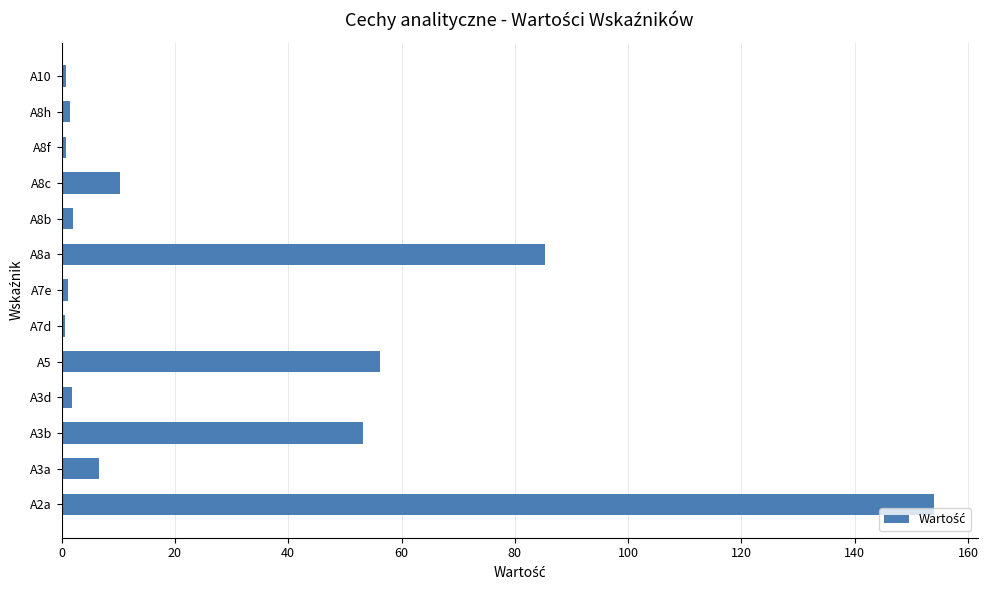

At which label is the value closest to 77?

A8a